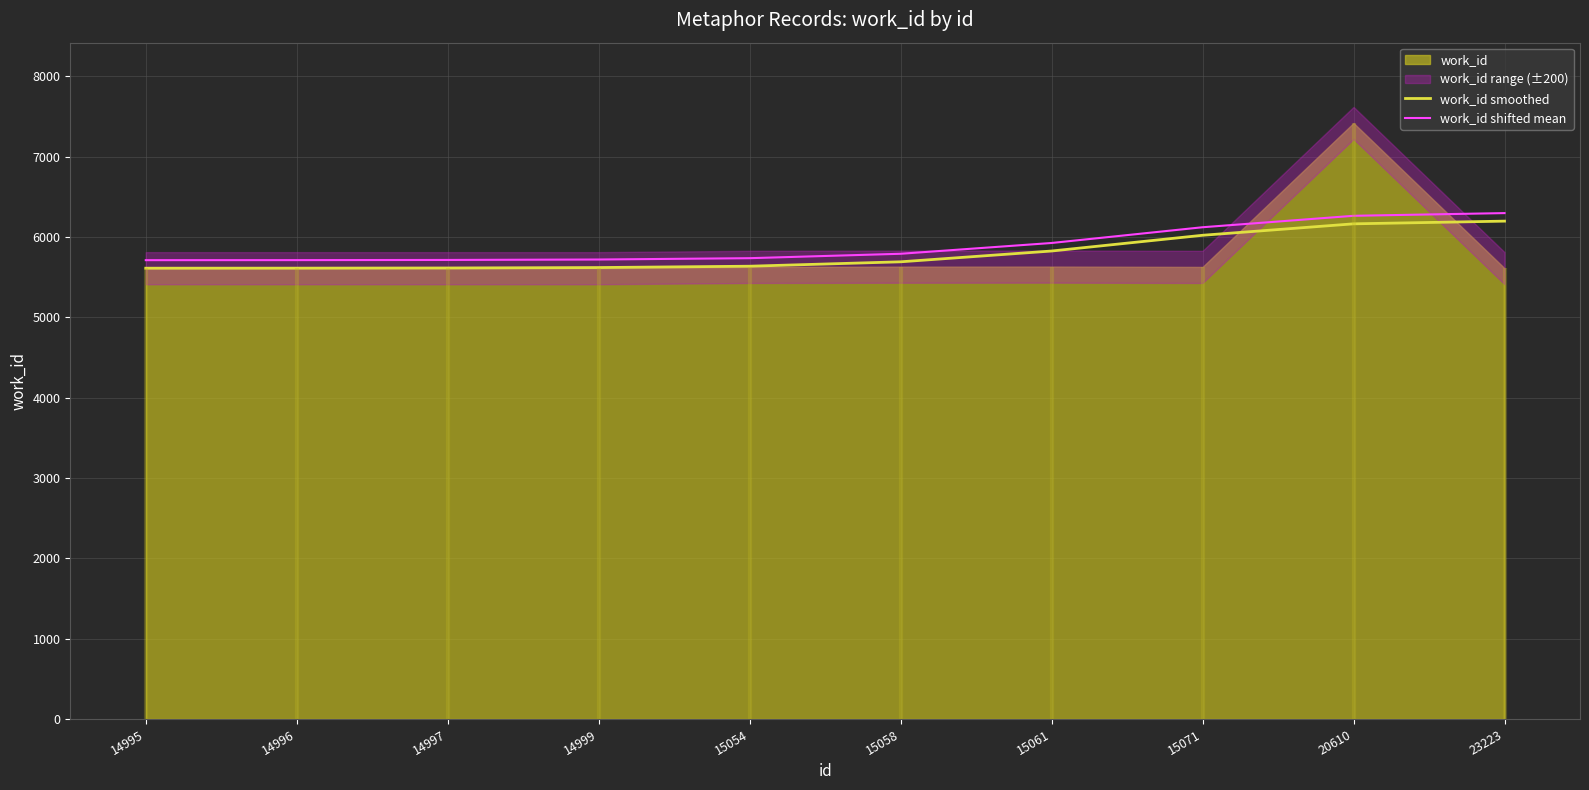

Is the value of work_id shifted mean at 15071 greater than the value of work_id smoothed at 14996?

Yes